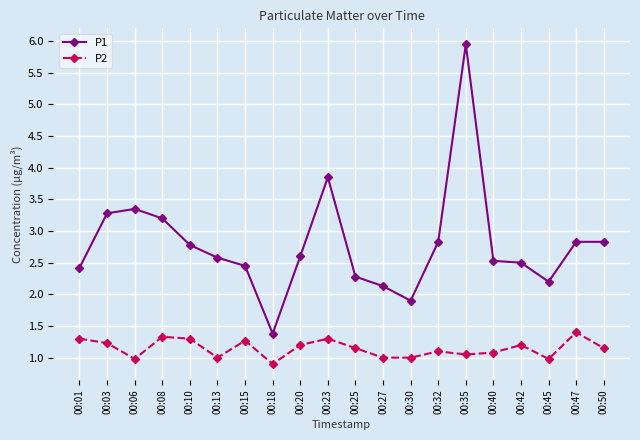

What are all the series names shown in the legend?

P1, P2